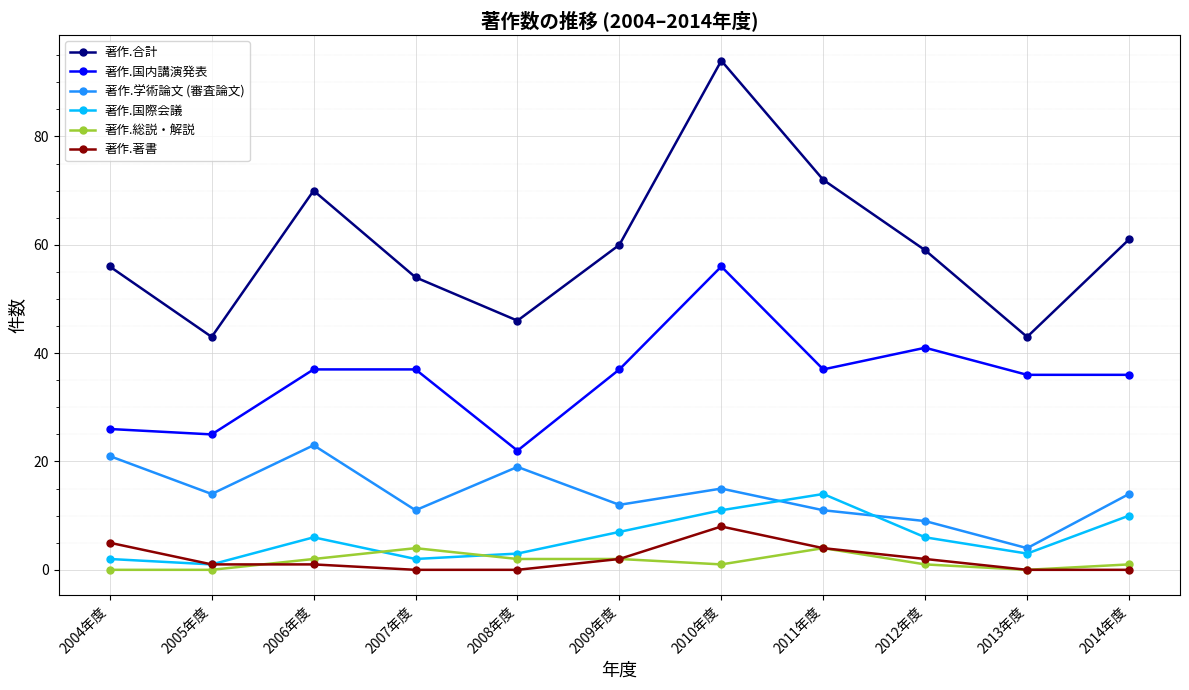

True or false: 著作.学術論文 (審査論文) has more than 1 points higher than both neighbors.

True